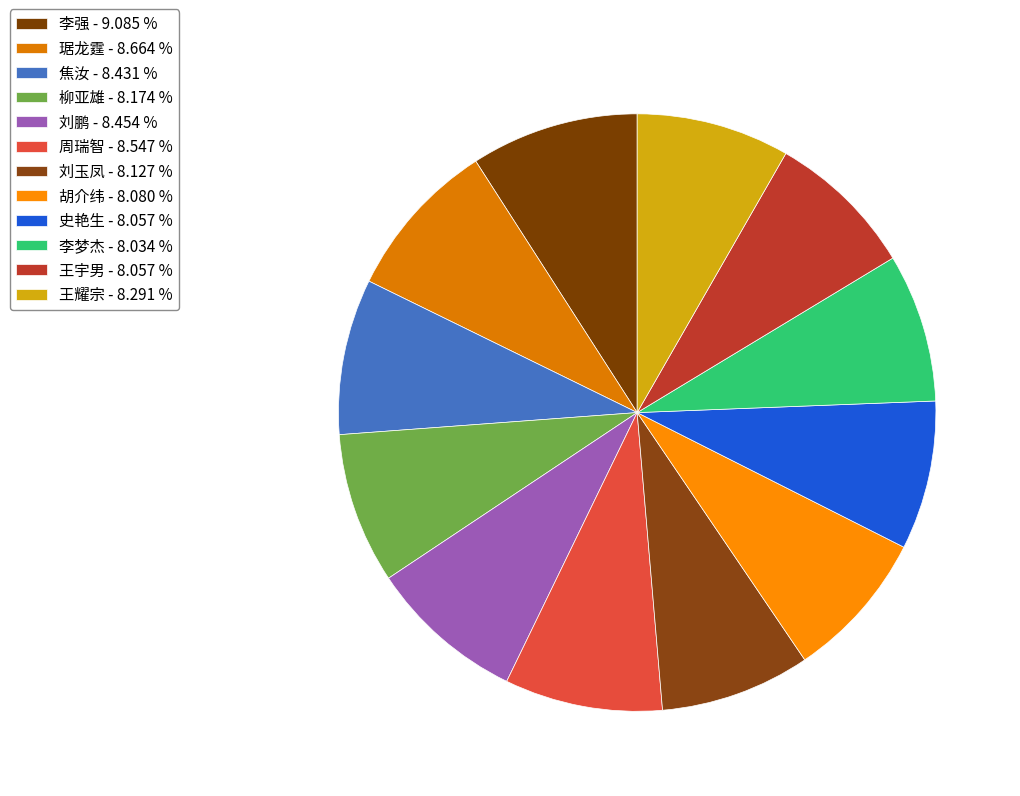

Is there a majority slice in this chart?

No